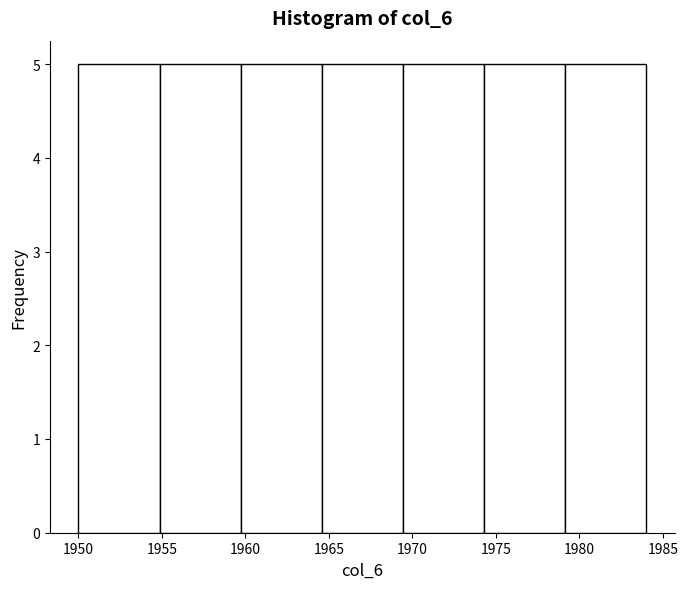

Reading left to right, transcribe this chart: for each bar, give the range it covers on the x-axis and its height. Neither the bar edges nor the heights are printed on the chart, so give them approximately, as read against the axes.

1950.0 to 1955.0: 5
1955.0 to 1959.5: 5
1959.5 to 1964.5: 5
1964.5 to 1969.5: 5
1969.5 to 1974.5: 5
1974.5 to 1979.0: 5
1979.0 to 1984.0: 5